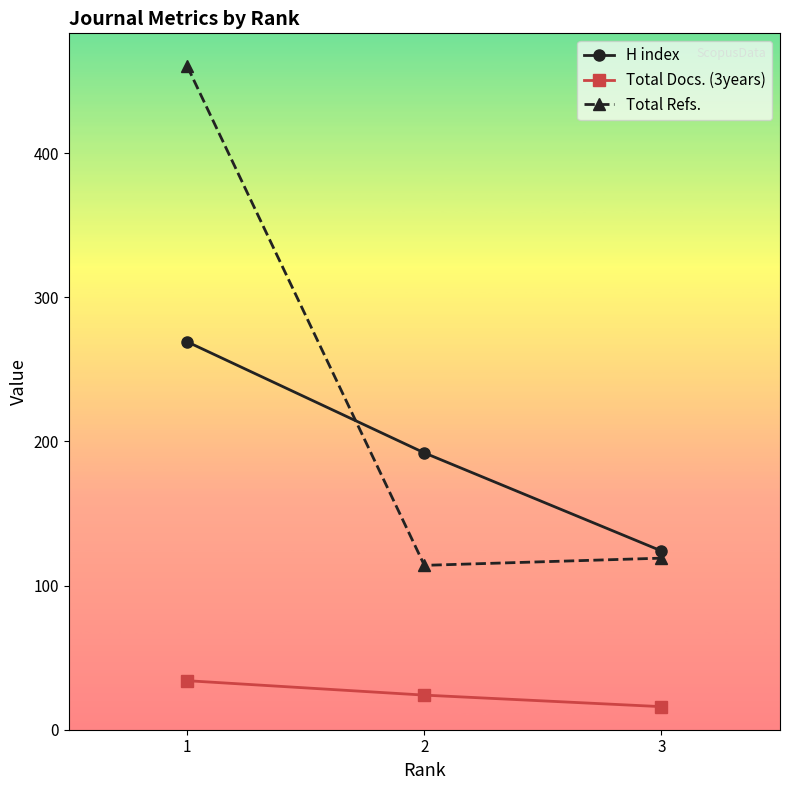

True or false: Total Docs. (3years) has a value of 16 at 3.

True